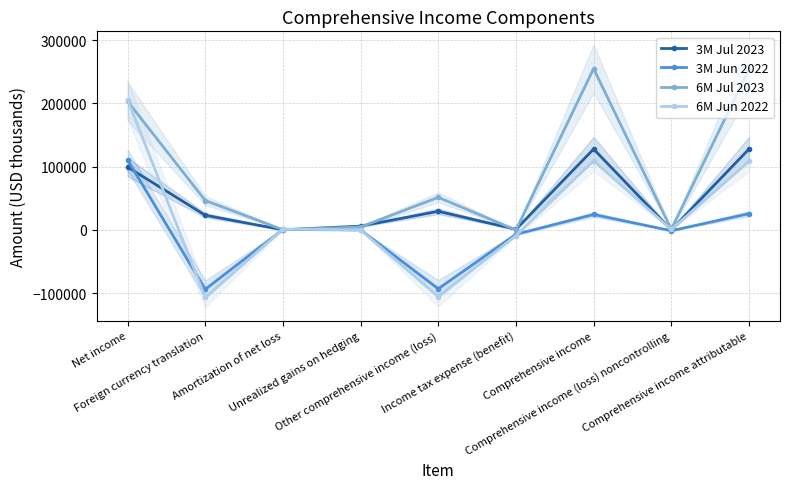

Reading left to right, what are all the values shown in this chart?

3M Jul 2023: 99443	23227	174	6046	29447	937	127953	78	127875
3M Jun 2022: 110664	-93857	741	0	-93116	-6876	24424	-1275	25699
6M Jul 2023: 203397	46540	344	4644	51528	-101	255026	1087	253939
6M Jun 2022: 205890	-106809	1487	0	-105322	-8894	109462	934	108528